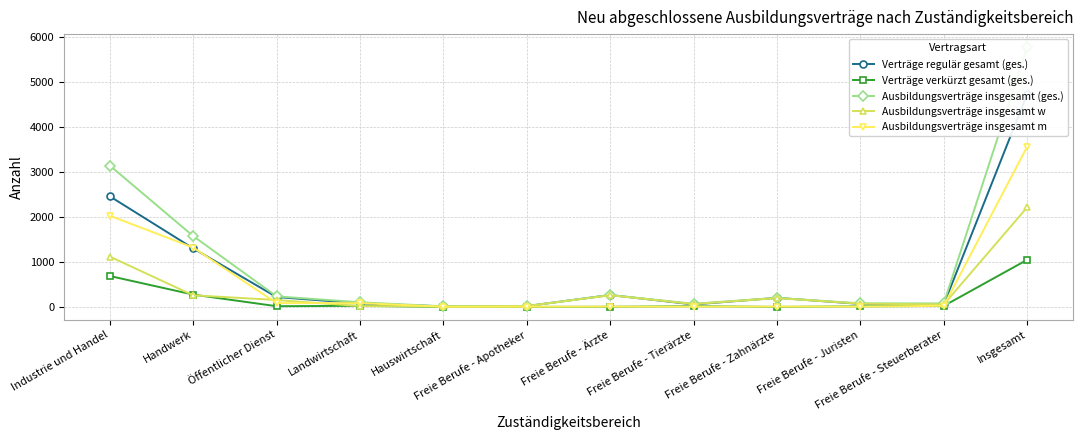

True or false: Ausbildungsverträge insgesamt m has more than 2 interior local peaks.

False